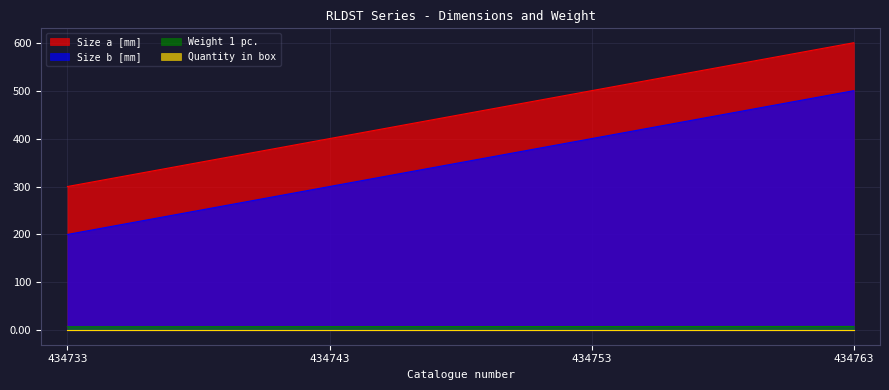

True or false: Weight 1 pc. and Size b [mm] intersect in this chart.

False